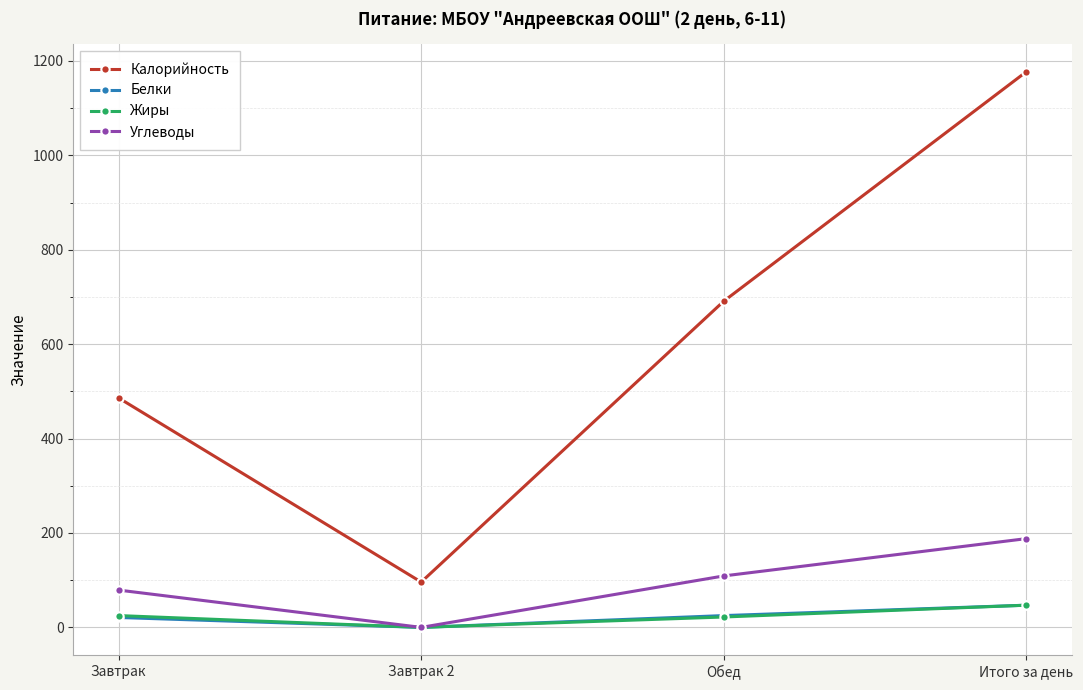

True or false: Белки and Калорийность cross at least once.

False